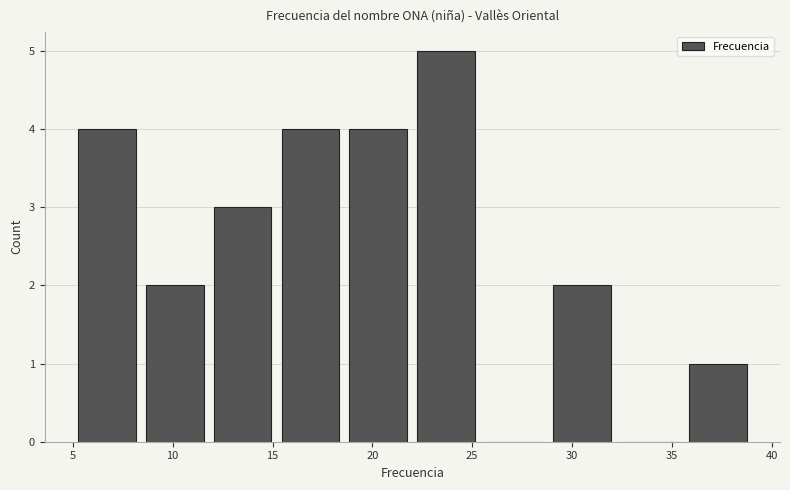

How tall is the bar that spans 11.8 to 15.2 on the x-axis? Neither the bar edges nor the heights are printed on the chart, so give them approximately, as read against the axes.

3